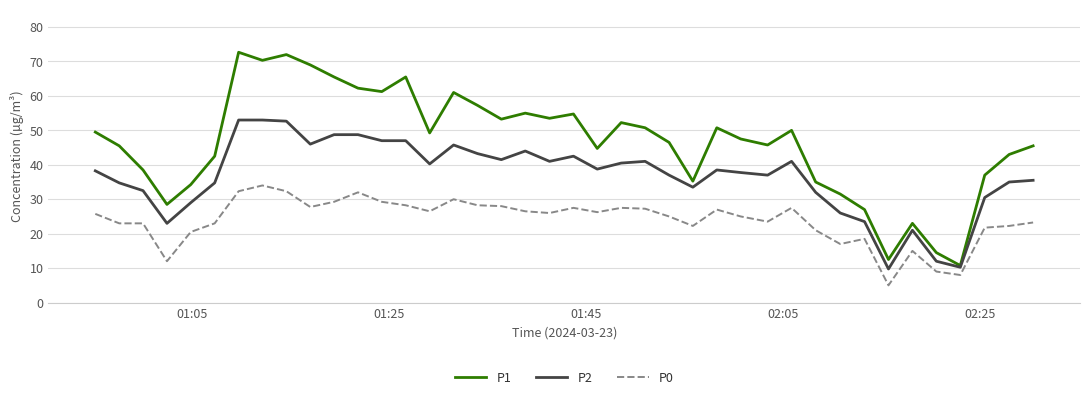

Does the chart have visible grid lines?

Yes